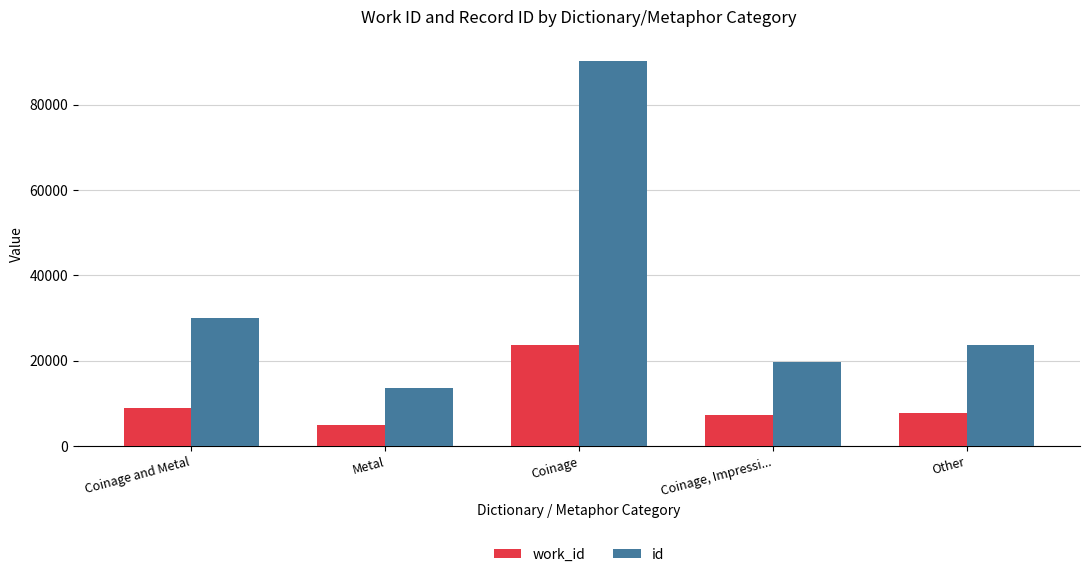

Which series has the largest range (max minus min)?

id